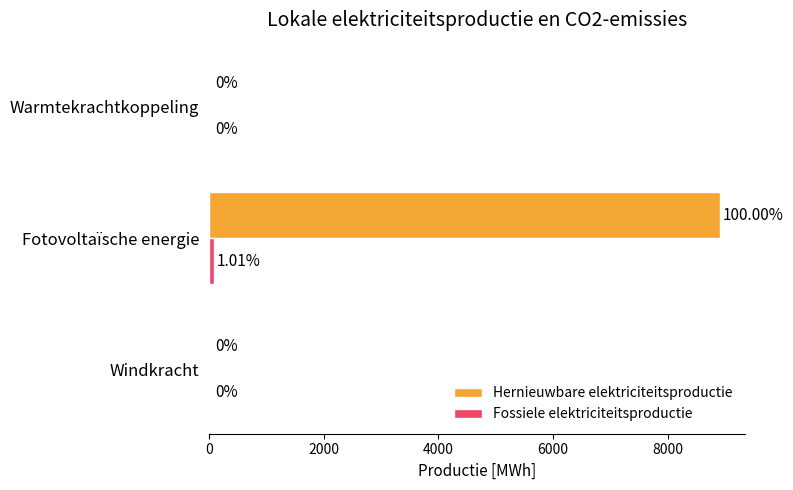

Which category has the highest value in the Hernieuwbare elektriciteitsproductie series?

Fotovoltaïsche energie